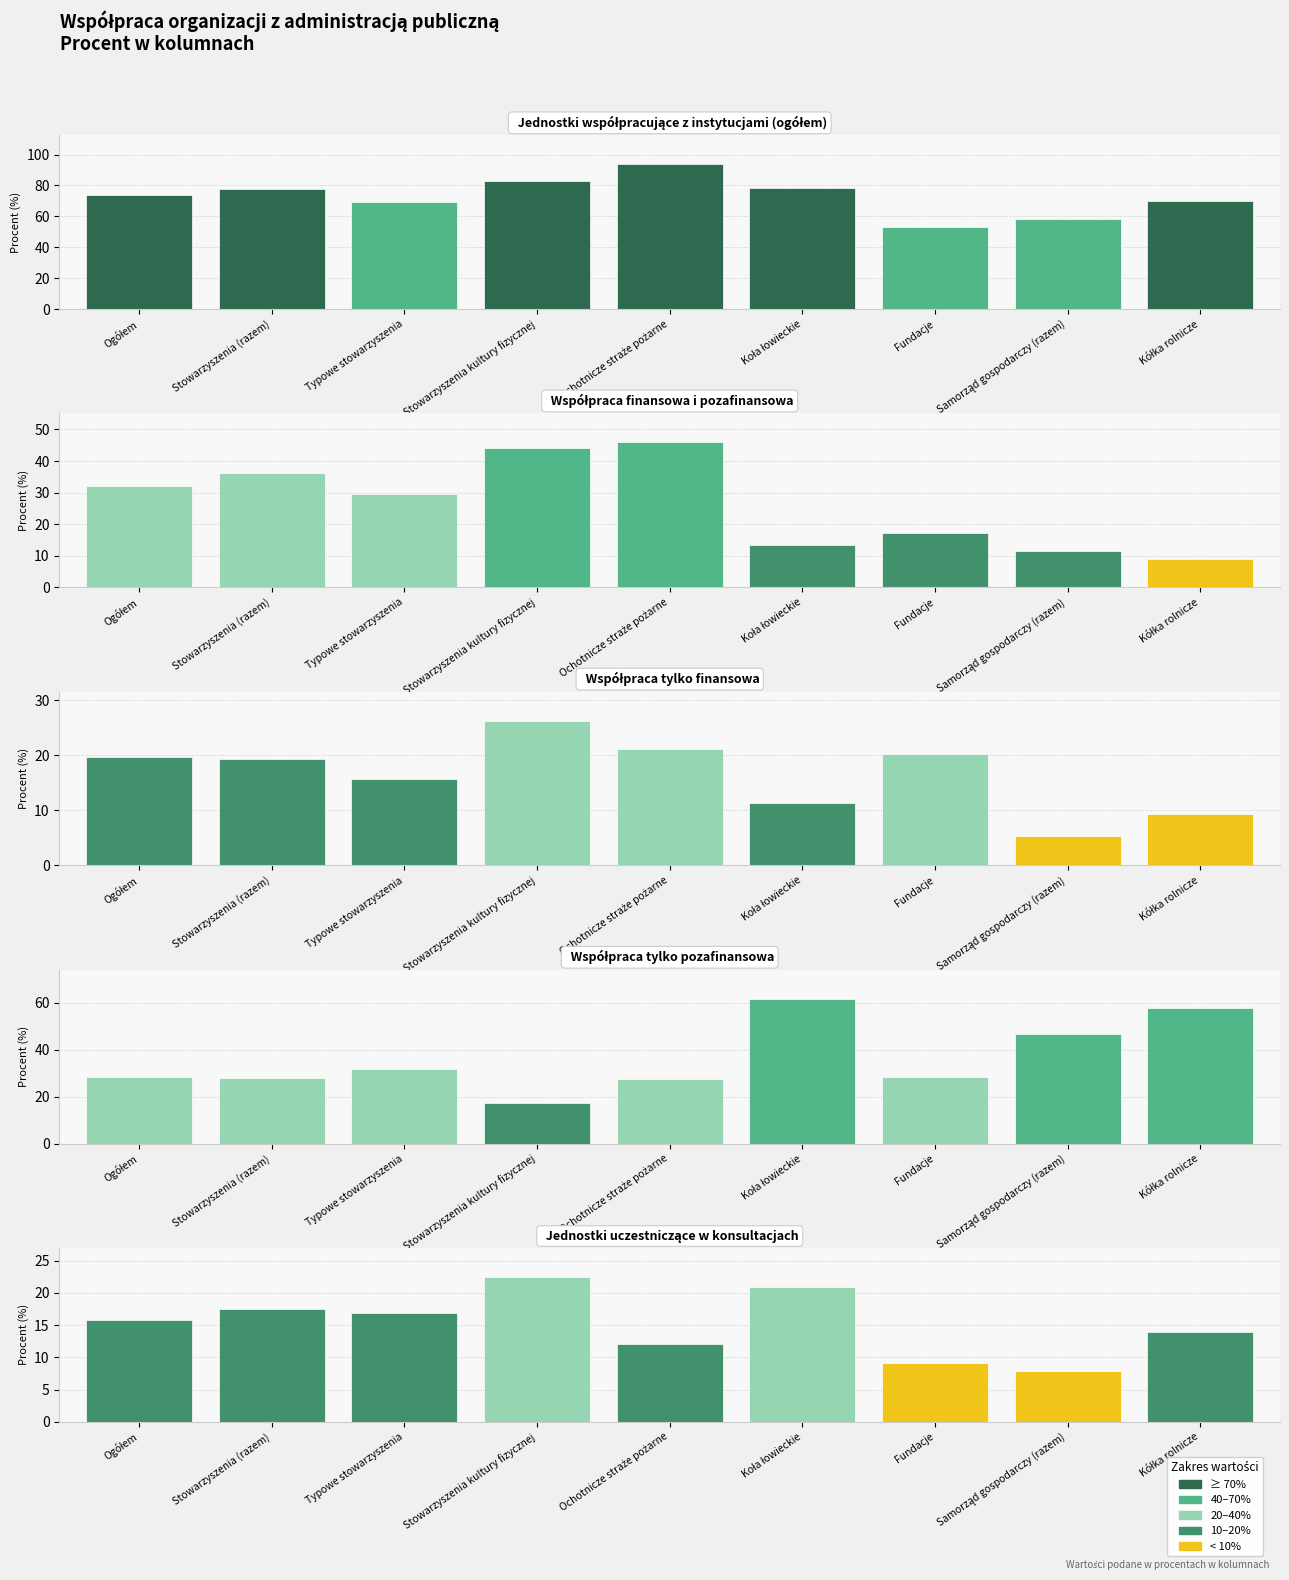

Is the value of Współpraca tylko finansowa at Kółka rolnicze greater than the value of Jednostki współpracujące z instytucjami (ogółem) at Ogółem?

No